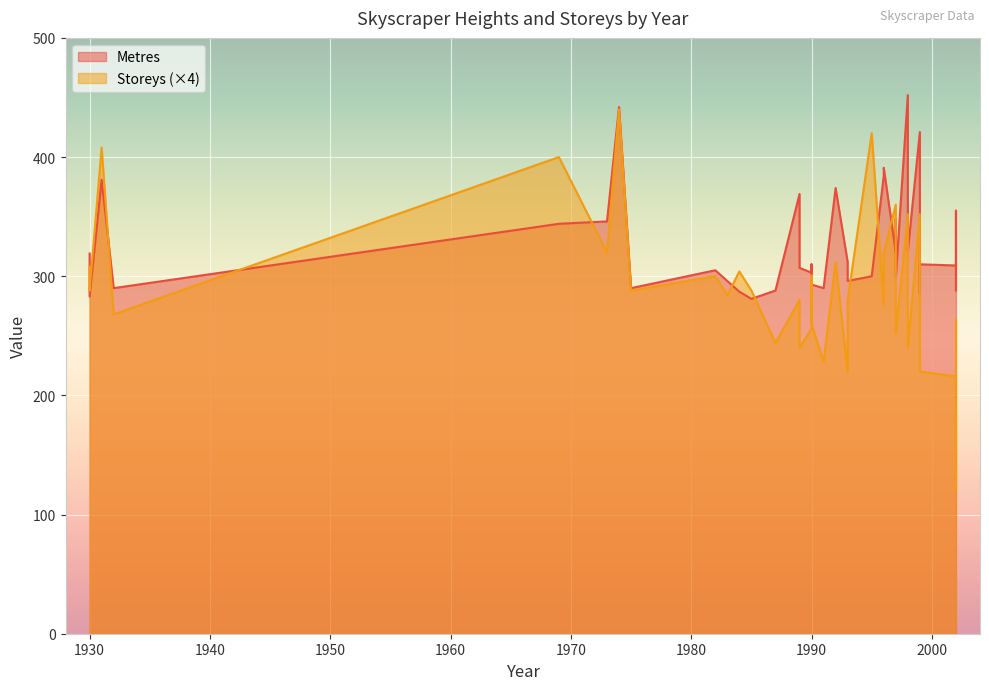

The value of Metres at 1999 is 285. True or false?

True